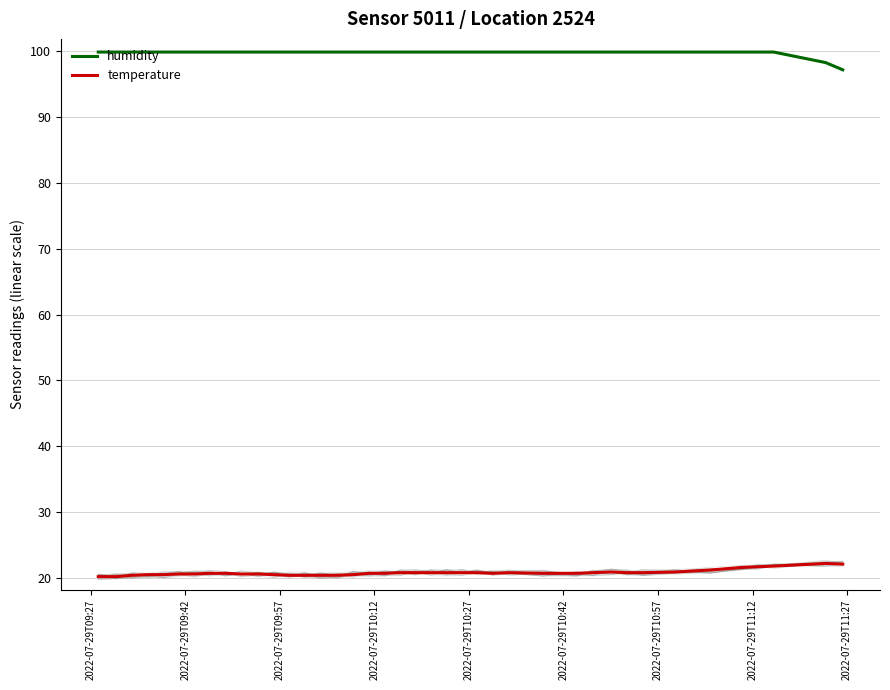

True or false: humidity and temperature cross at least once.

False